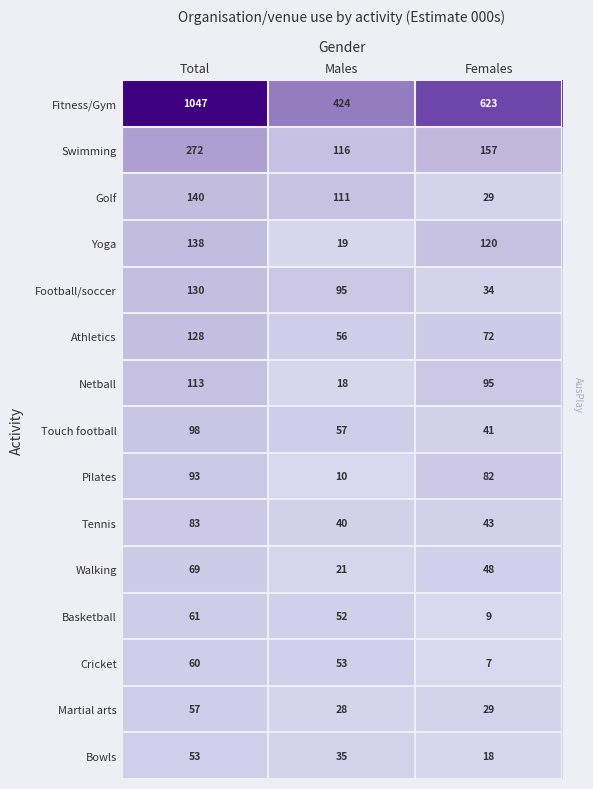

How many series are shown in this chart?

15